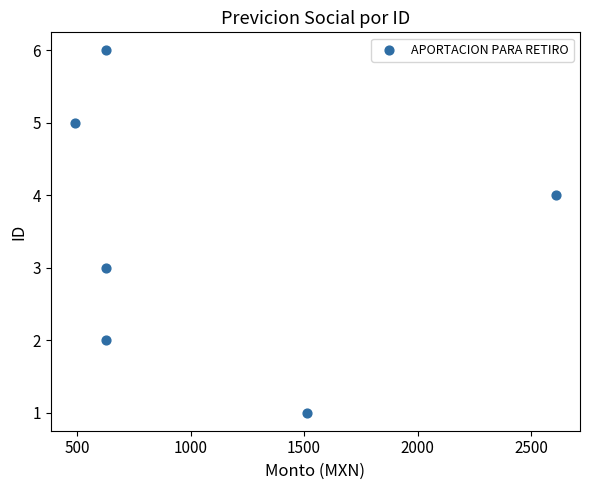

What is the range of Y values (max minus min)?

5